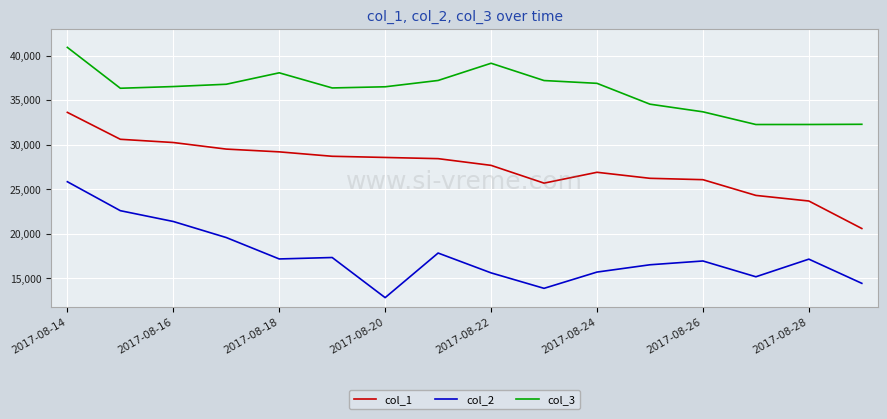

Which series has the largest total across all categories?

col_3